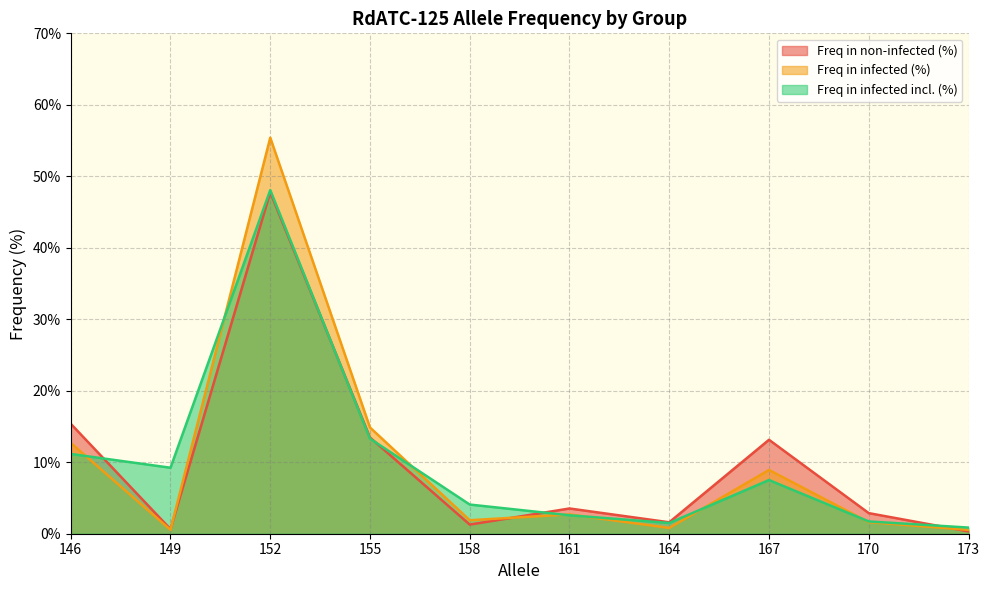

True or false: Freq in infected incl. (%) and Freq in non-infected (%) cross at least once.

True